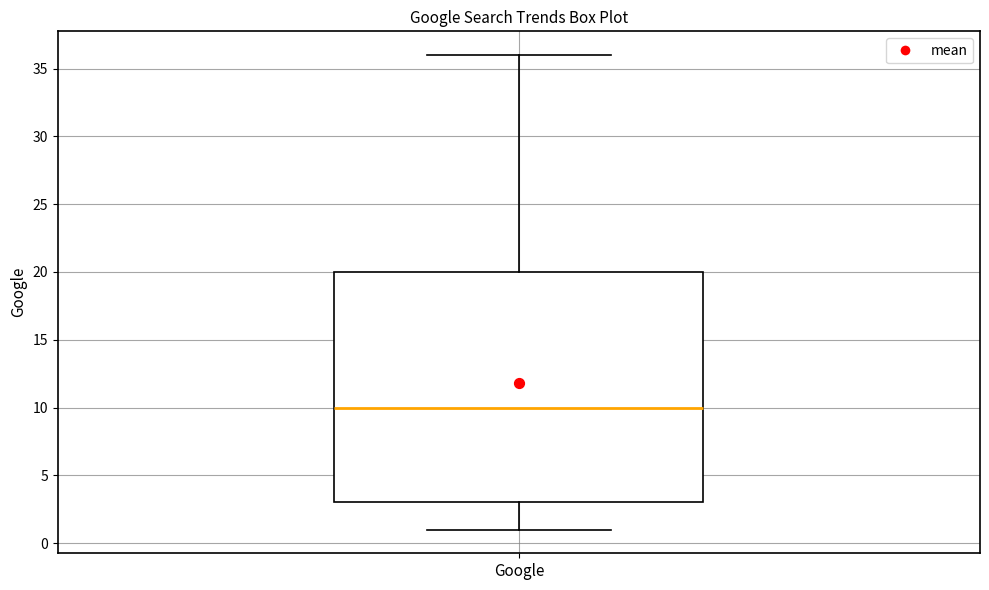

Transcribe this box plot: give where the median line is, the range the box spans, and where the two whiskers end, as read against the y-axis. The values are not printed on the chart, so give them approximately, as read against the axis.

median 10, box 3 to 20, whiskers 1 to 36